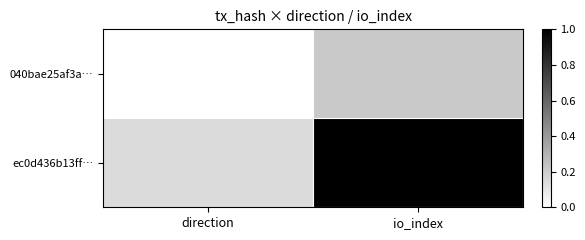

At how many categories does at least one series exceed 0?

2